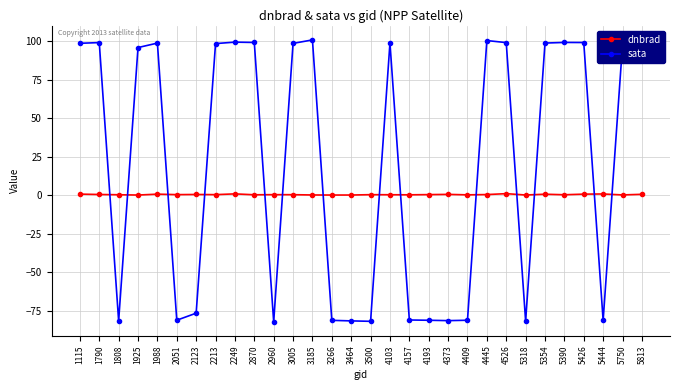

Between 2960 and 5390, which series saw the biggest shift?

sata